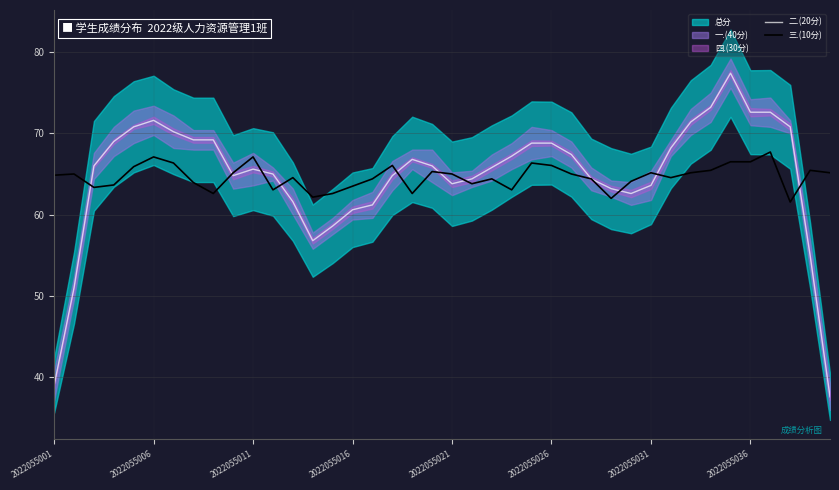

What is the maximum value for 二.(20分)?

77.4